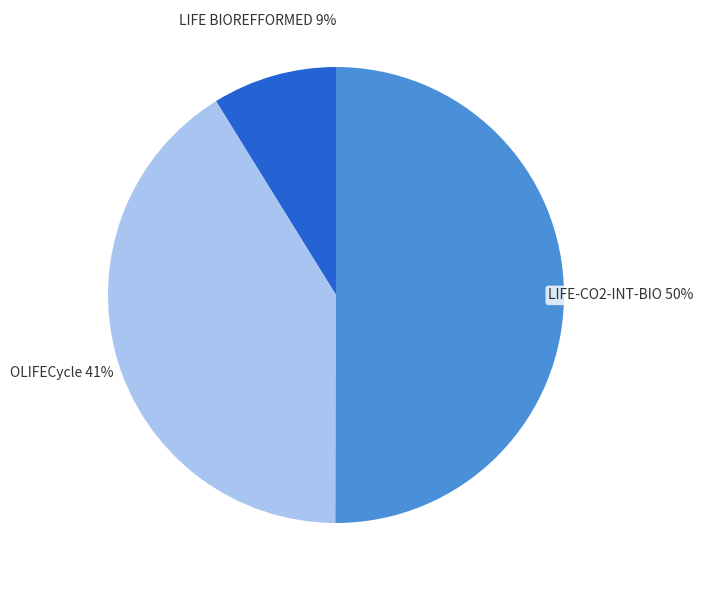

Does LIFE BIOREFFORMED represent more than half of the total?

No